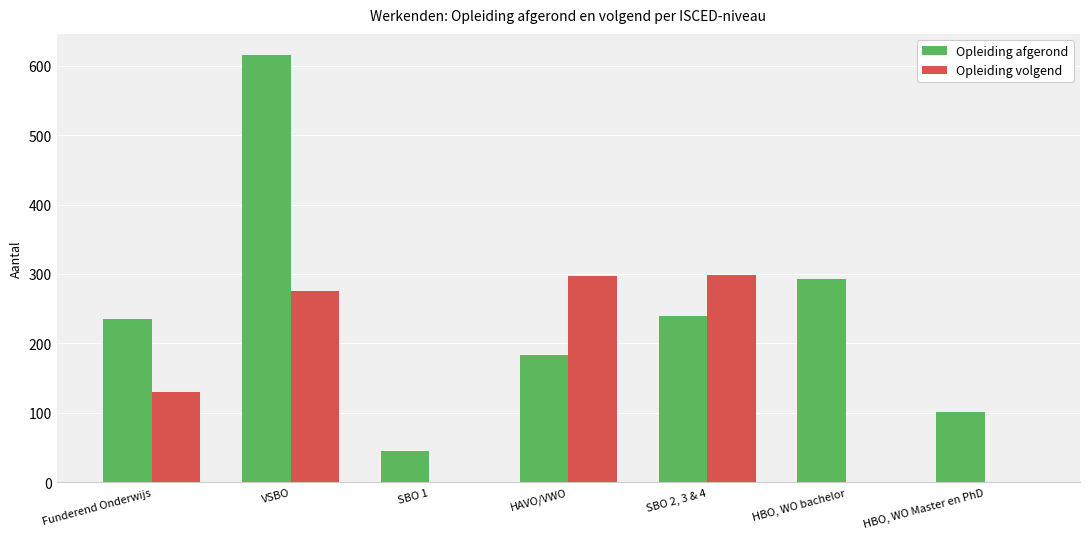

At which category does the chart reach its peak across all series?

VSBO